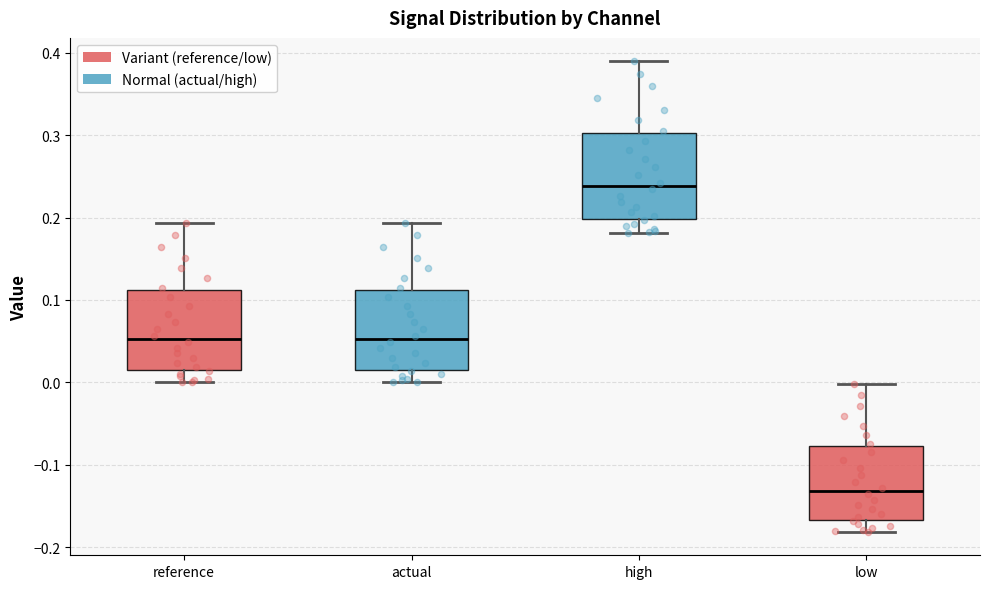

Reading left to right, transcribe this box plot: for each box, give where its median line is, the range the box spans, and where its two whiskers end, as read against the y-axis. The values are not printed on the chart, so give them approximately, as read against the axis.

reference: median 0.05, box 0.02 to 0.11, whiskers 0.00 to 0.19
actual: median 0.05, box 0.02 to 0.11, whiskers 0.00 to 0.19
high: median 0.24, box 0.20 to 0.30, whiskers 0.18 to 0.39
low: median -0.13, box -0.17 to -0.08, whiskers -0.18 to 0.00